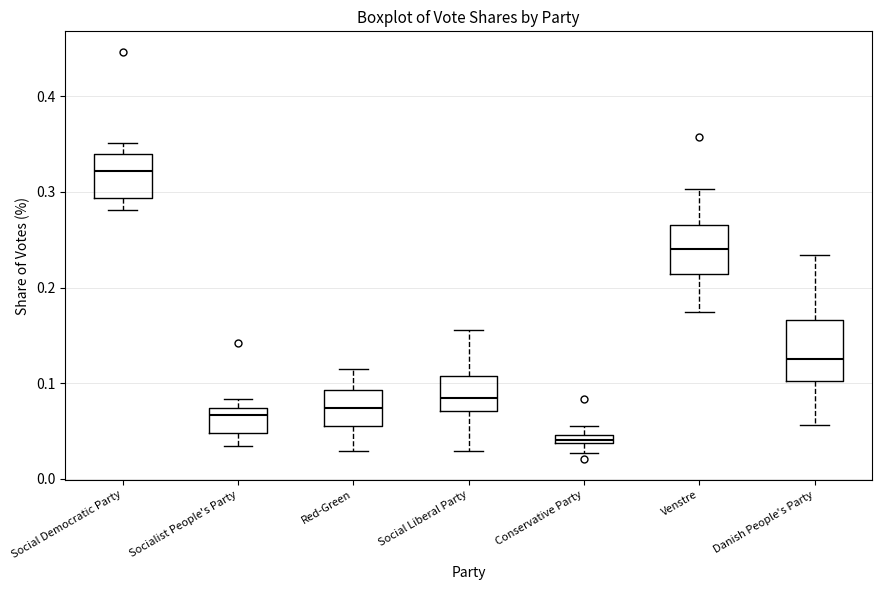

Where is the upper edge of the box for Social Democratic Party on the y-axis? The values are not printed on the chart, so give them approximately, as read against the axis.

0.34